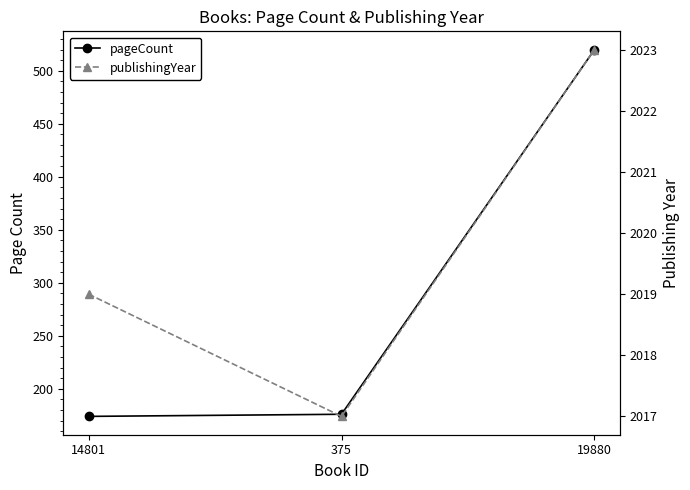

Reading left to right, transcribe all the data shown in this chart.

pageCount: 174	176	520
publishingYear: 2019	2017	2023